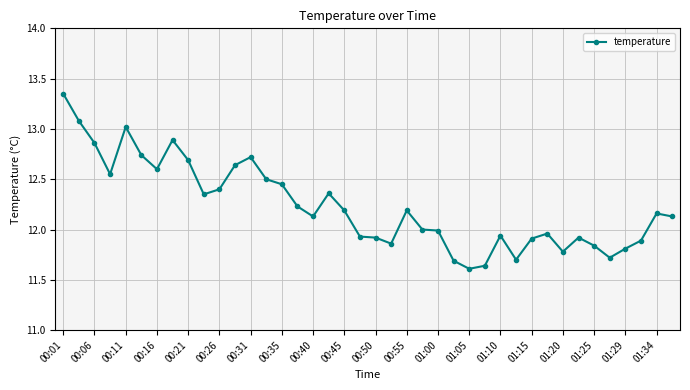

What is the difference between the maximum and minimum values?

1.7